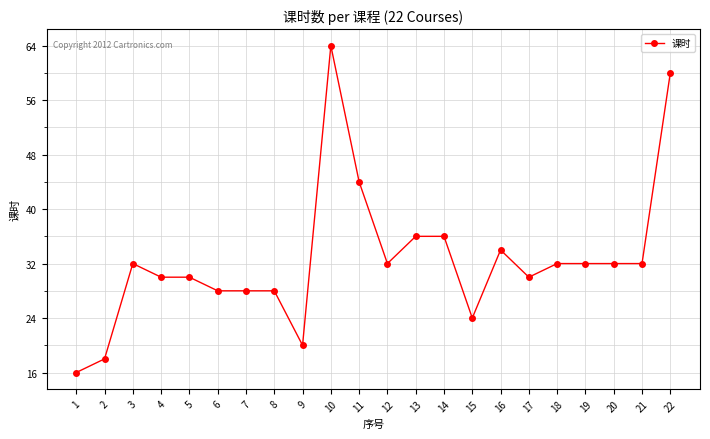

True or false: there are more than 1 points higher than both neighbors.

True